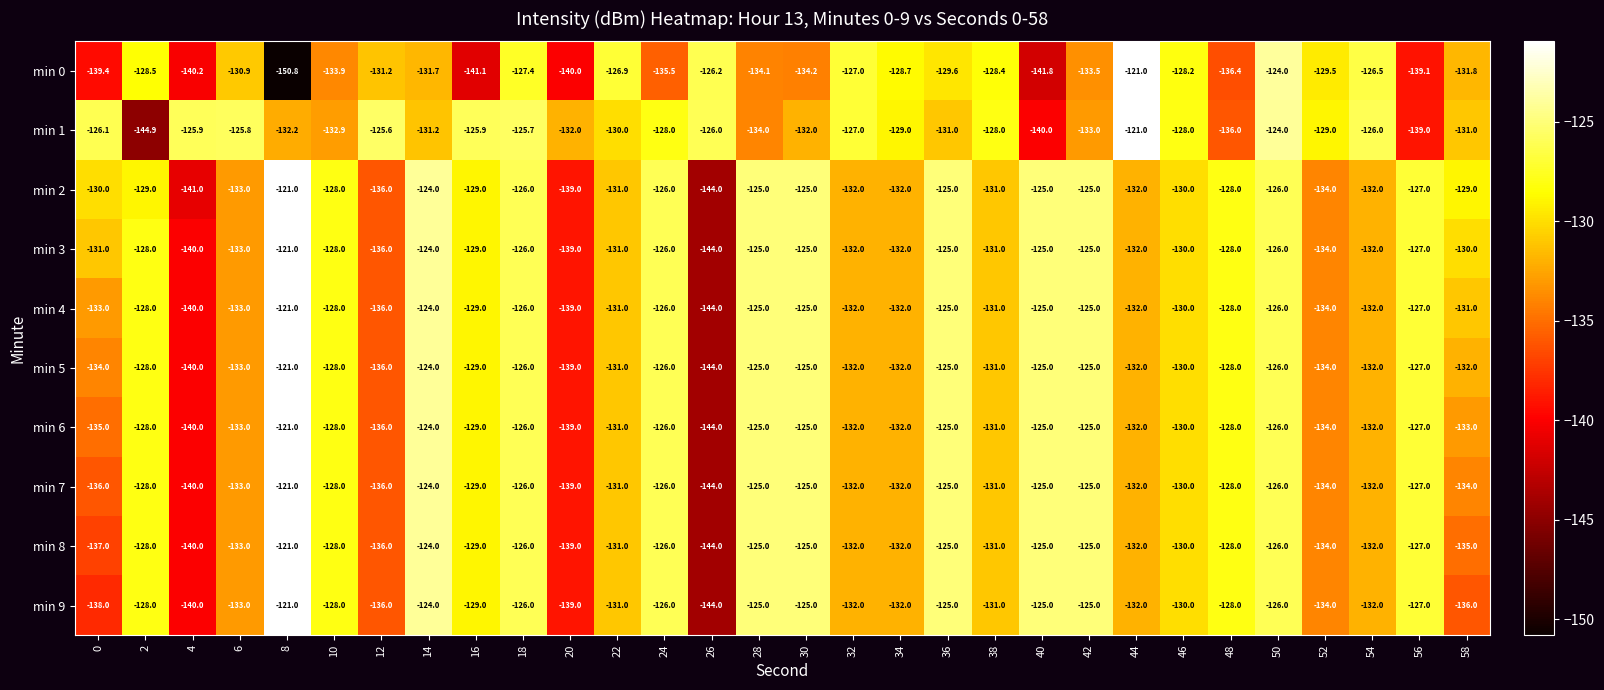

What is the total value across all series at 0?

-1339.5